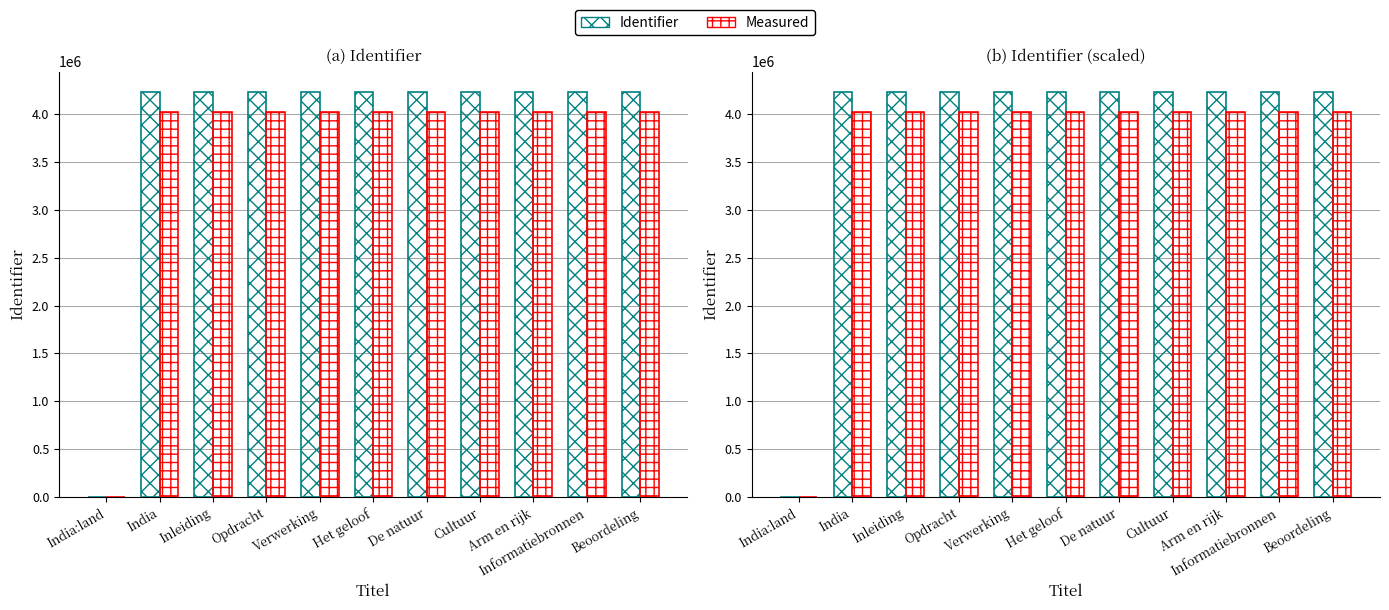

Reading left to right, list all the values displayed in this chart.

Identifier: 0.0	4234903.0	4234916.0	4235373.0	4235625.0	4235626.0	4235791.0	4235959.0	4235970.0	4236088.0	4236092.0
Measured: 0.0	4023157.8	4023170.2	4023604.3	4023843.8	4023844.7	4024001.4	4024161.0	4024171.5	4024283.6	4024287.4